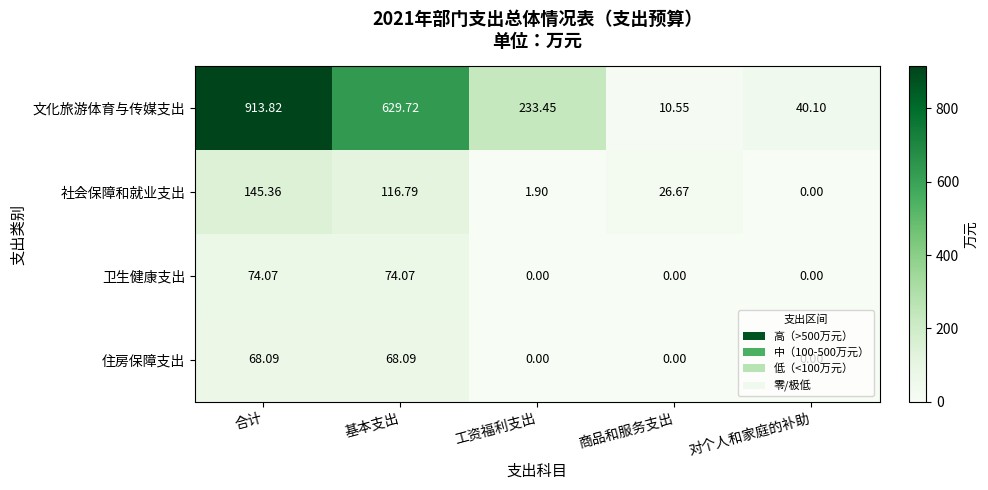

What is the maximum value shown in the chart?

913.8